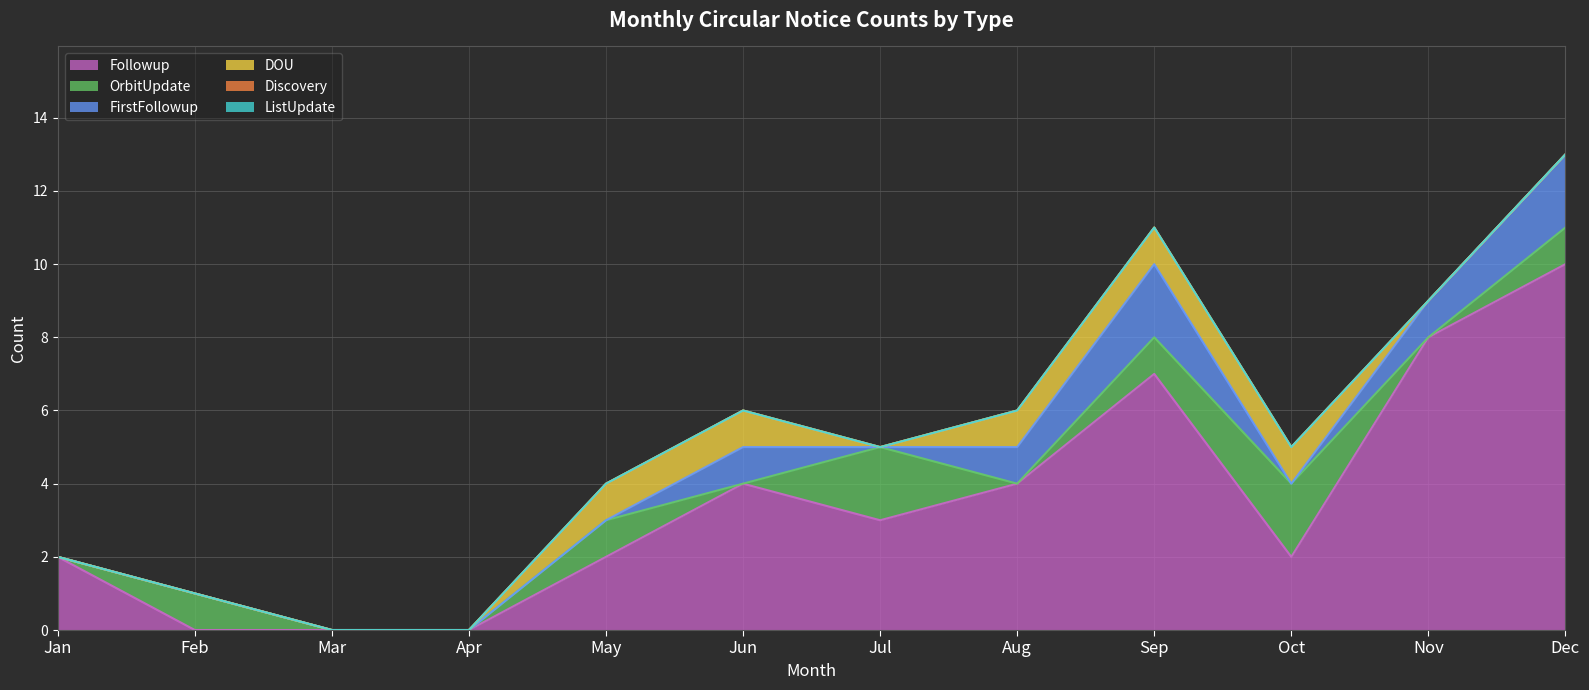

Reading left to right, what are all the values shown in this chart?

Followup: 2	0	0	0	2	4	3	4	7	2	8	10
OrbitUpdate: 0	1	0	0	1	0	2	0	1	2	0	1
FirstFollowup: 0	0	0	0	0	1	0	1	2	0	1	2
DOU: 0	0	0	0	1	1	0	1	1	1	0	0
Discovery: 0	0	0	0	0	0	0	0	0	0	0	0
ListUpdate: 0	0	0	0	0	0	0	0	0	0	0	0